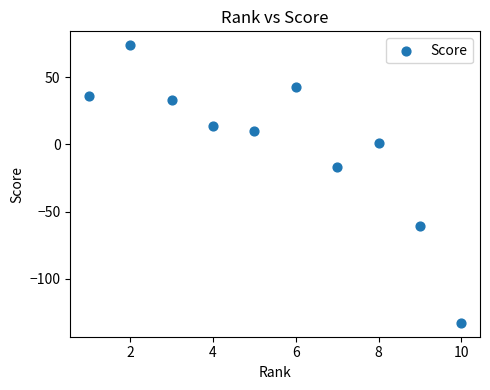

What is the range of Y values (max minus min)?

207